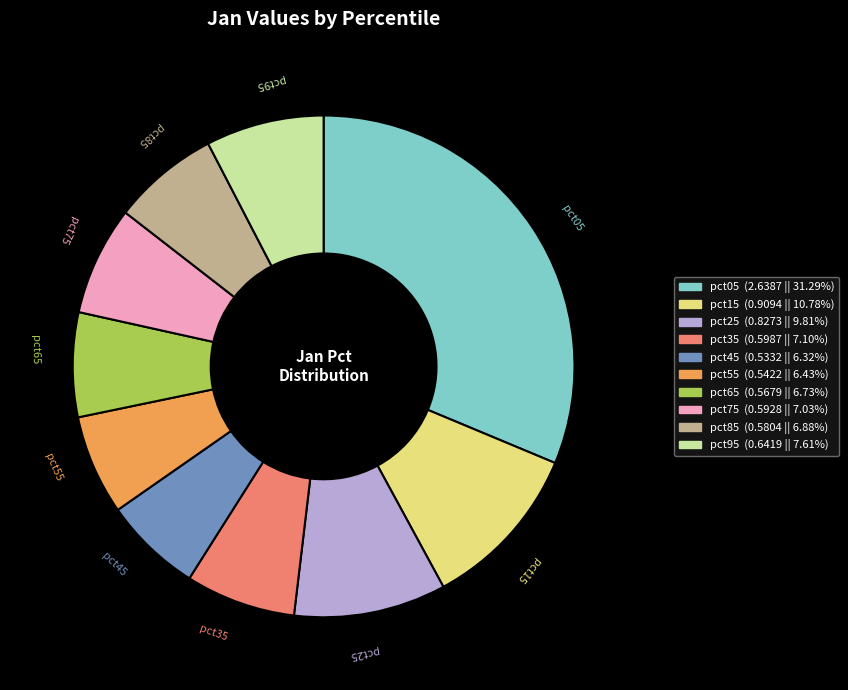

Is it true that pct05 is 31% of the pie?

True